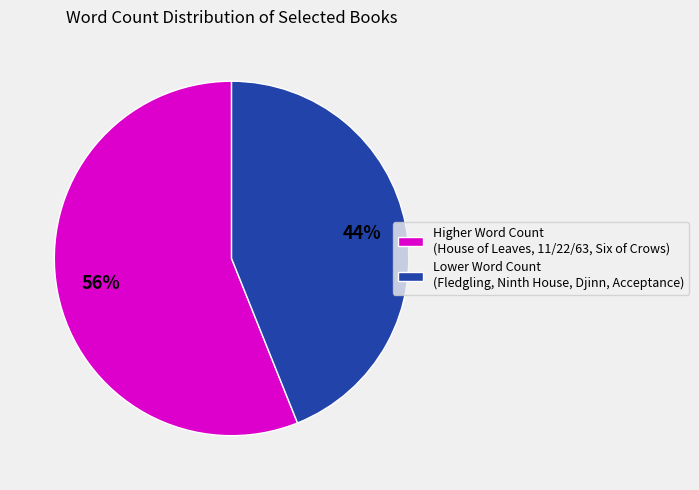

To the nearest percent, what is the average slice percentage?

50%